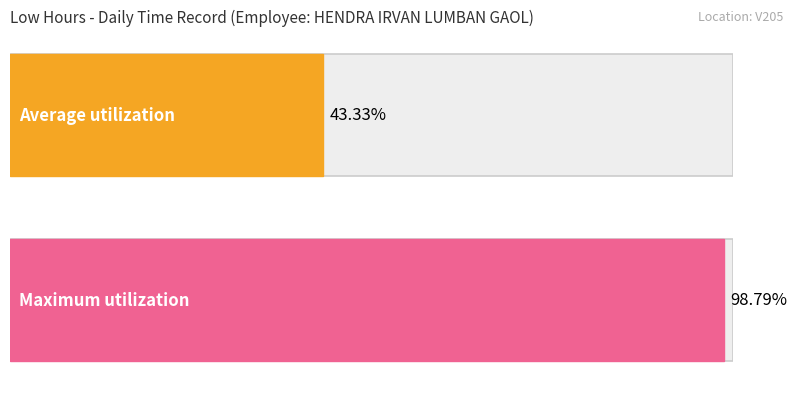

The chart shows a value of 12.0 at 7-Thu(2). True or false?

False